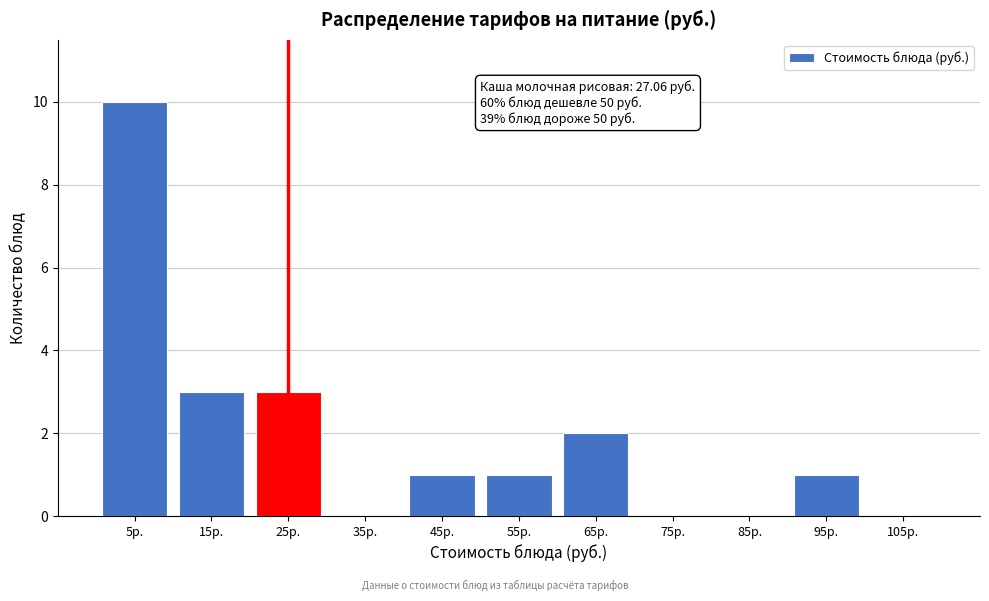

Reading left to right, list all the values displayed in this chart.

5р.=10	15р.=3	25р.=3	35р.=0	45р.=1	55р.=1	65р.=2	75р.=0	85р.=0	95р.=1	105р.=0